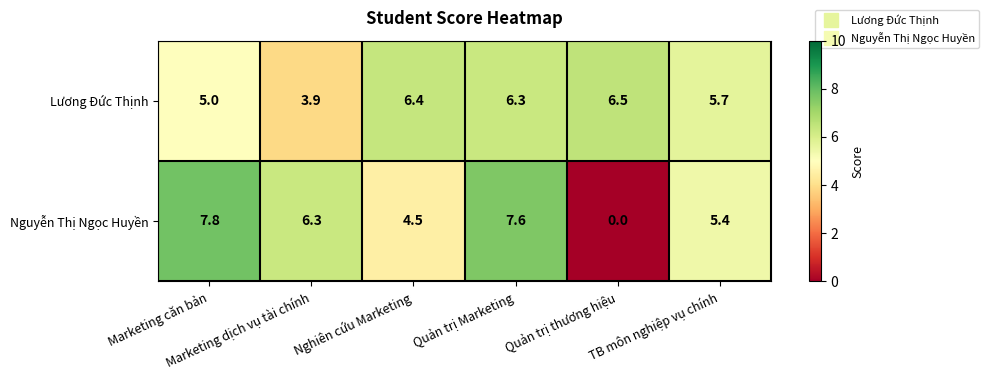

How many data points in Lương Đức Thịnh are above 6?

3